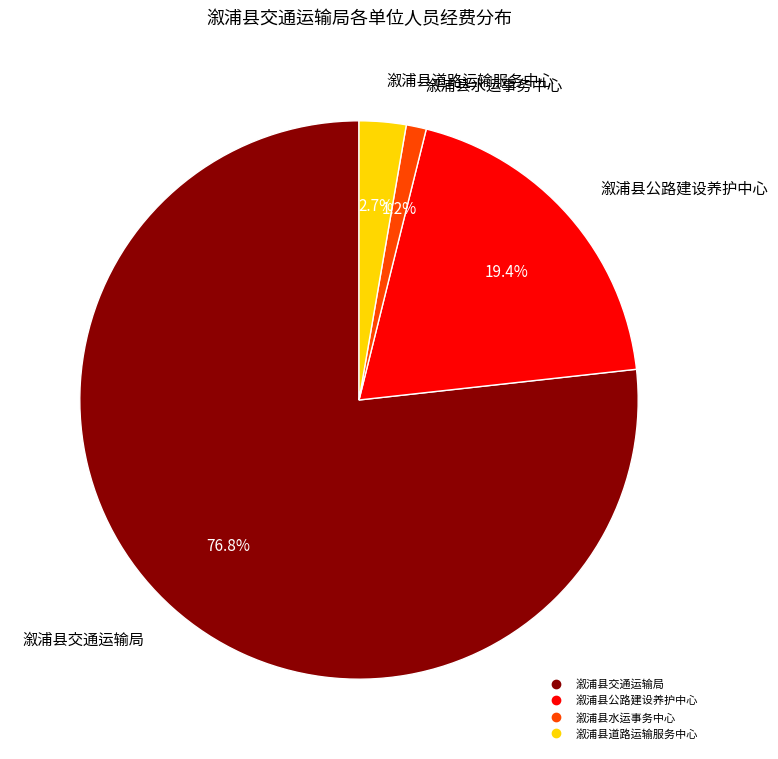

Count the number of slices in the pie.

4